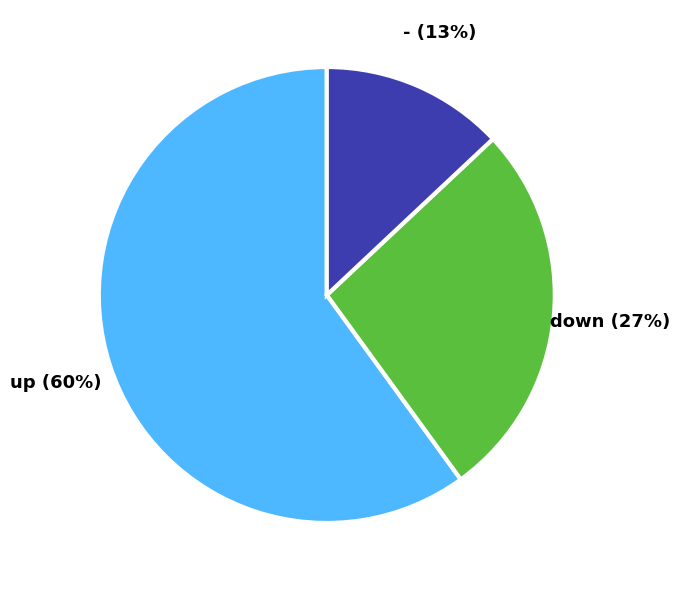

Is there any slice that represents more than half of the pie?

Yes